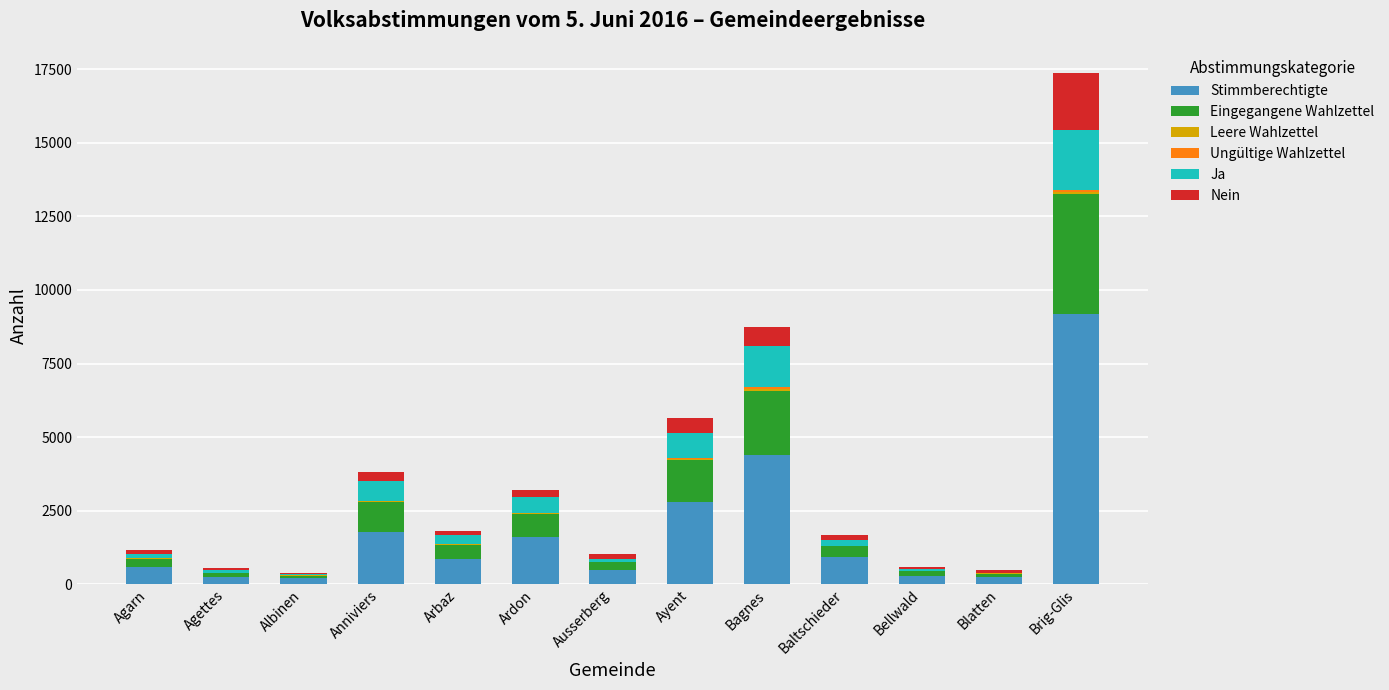

At which category is the sum across all series the highest?

Brig-Glis